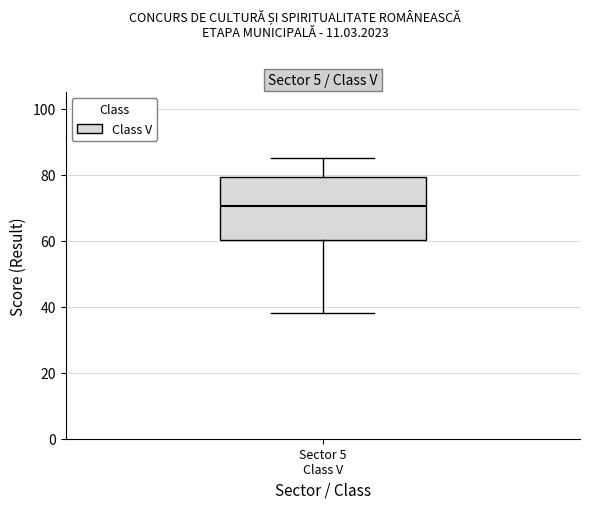

Read this box plot against the y-axis: the position of the median line, the range covered by the box, and the ends of both whiskers. The values are not printed on the chart, so give them approximately, as read against the axis.

median 70, box 60 to 80, whiskers 38 to 86